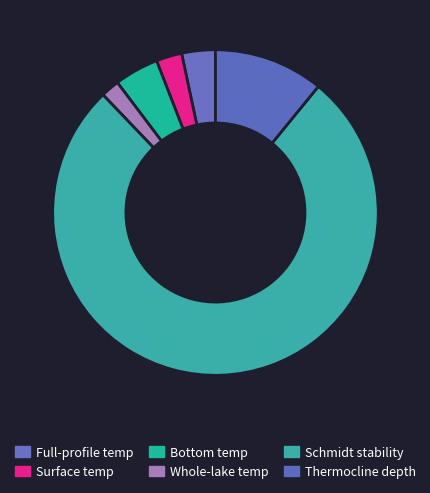

Which category accounts for the majority?

Schmidt stability